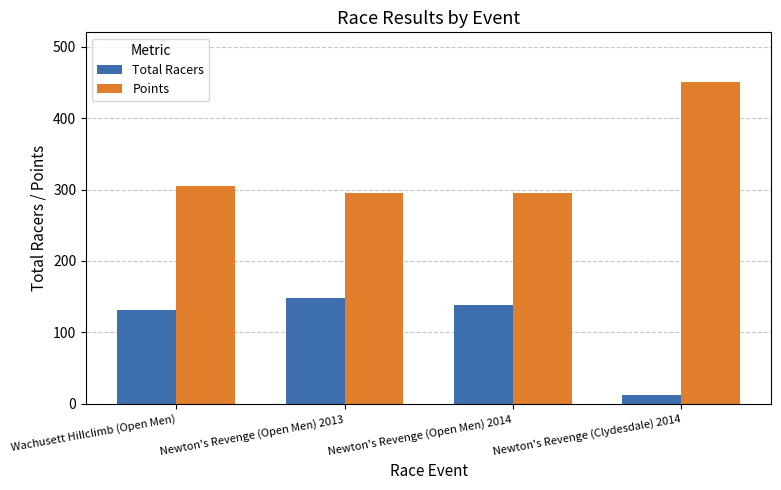

What is the spread (max minus min) of values at Newton's Revenge (Clydesdale) 2014?

438.0